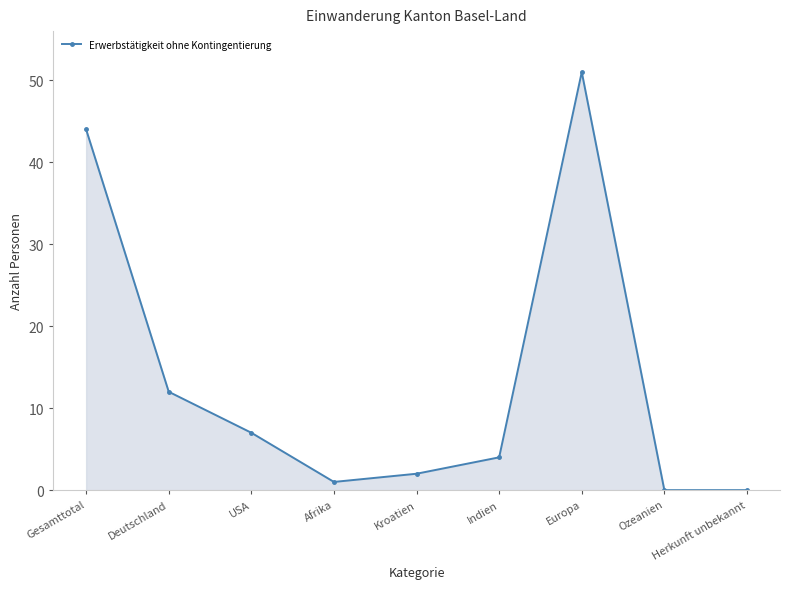

What is the change in value from USA to Indien?

-3